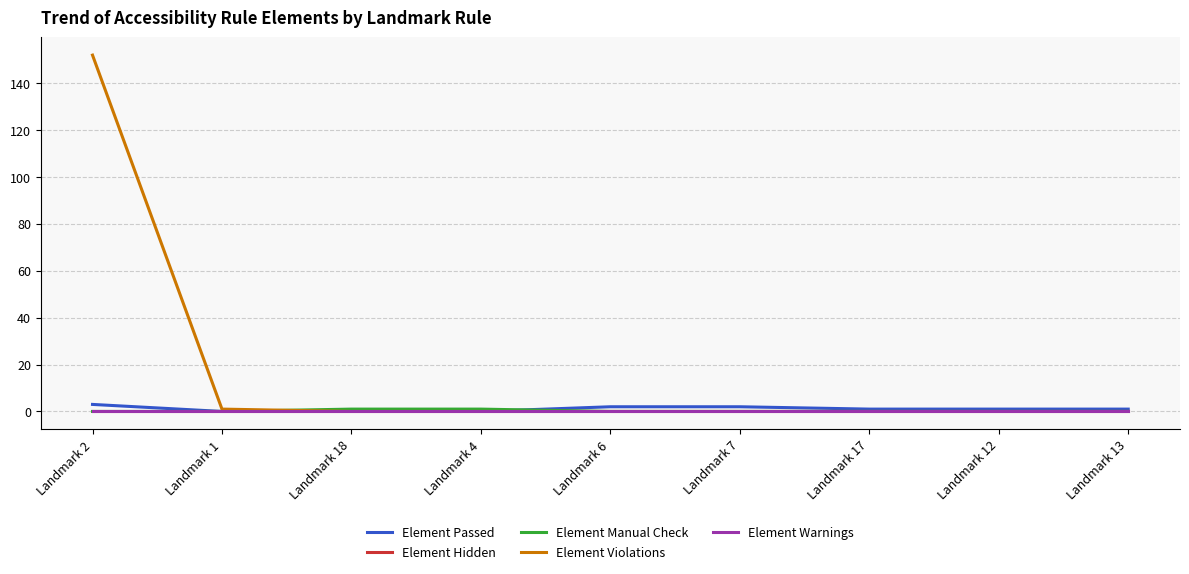

Rank the series at Landmark 18 from lowest to highest value.

Element Passed, Element Hidden, Element Violations, Element Warnings, Element Manual Check